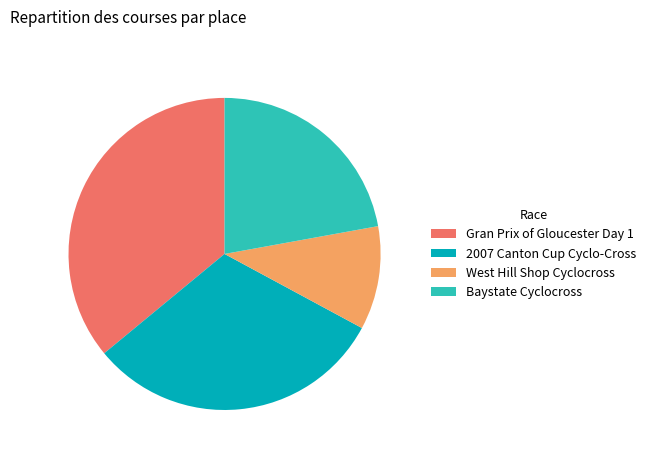

Is 2007 Canton Cup Cyclo-Cross the majority of the pie?

No